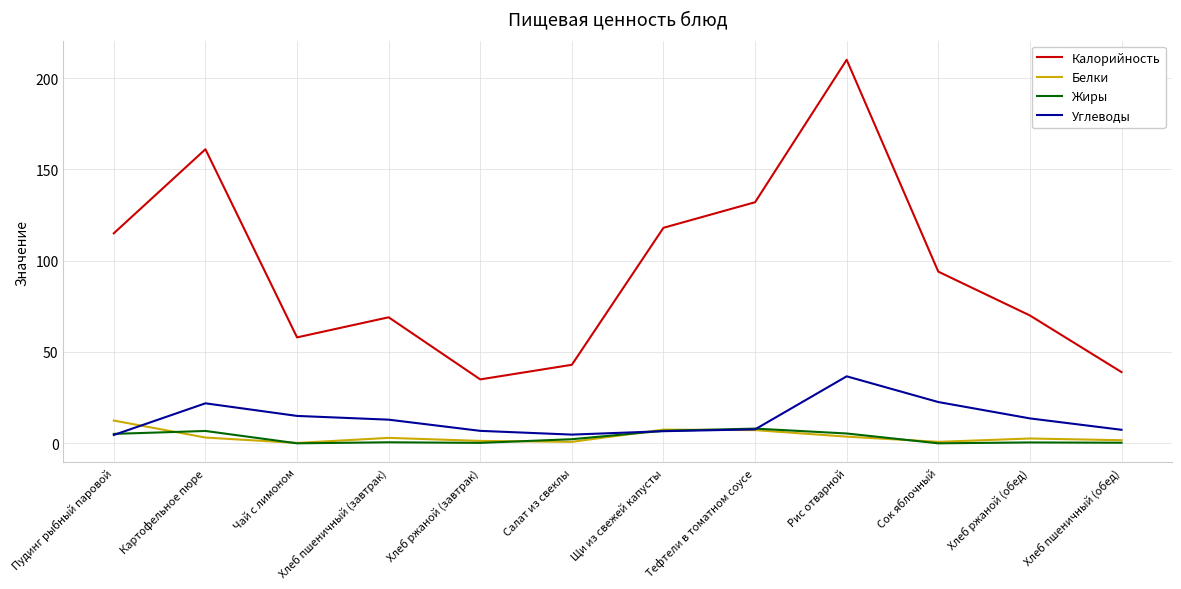

Which series changed the most between Картофельное пюре and Тефтели в томатном соусе?

Калорийность